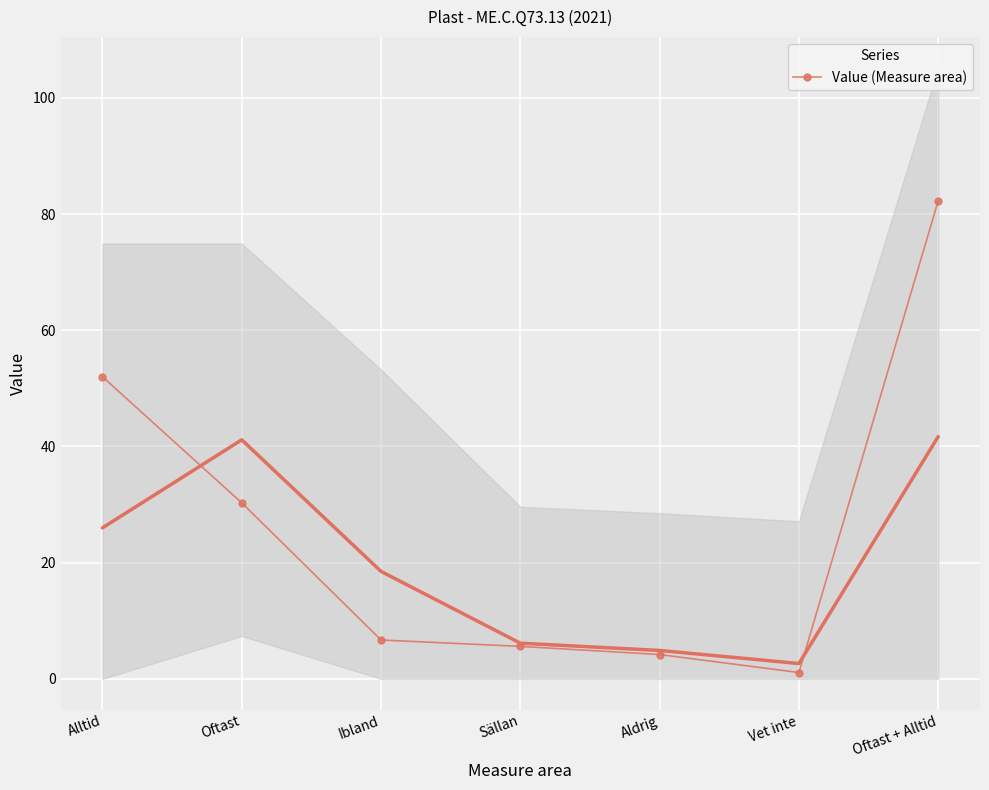

What value does the data have at Alltid?

52.0